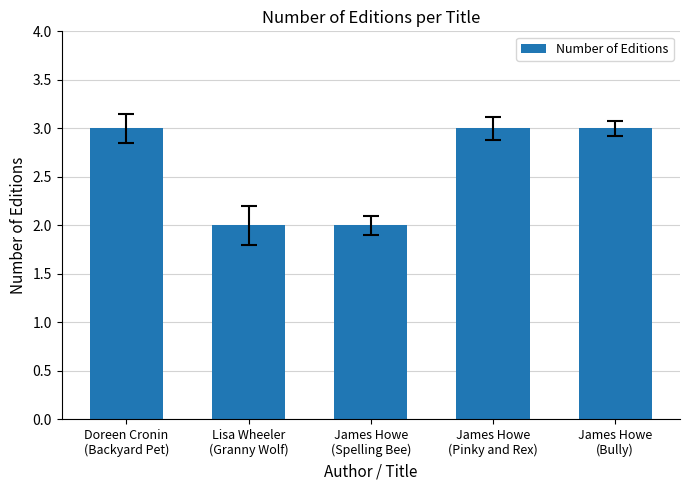

The value at James Howe
(Pinky and Rex) is 3. True or false?

True